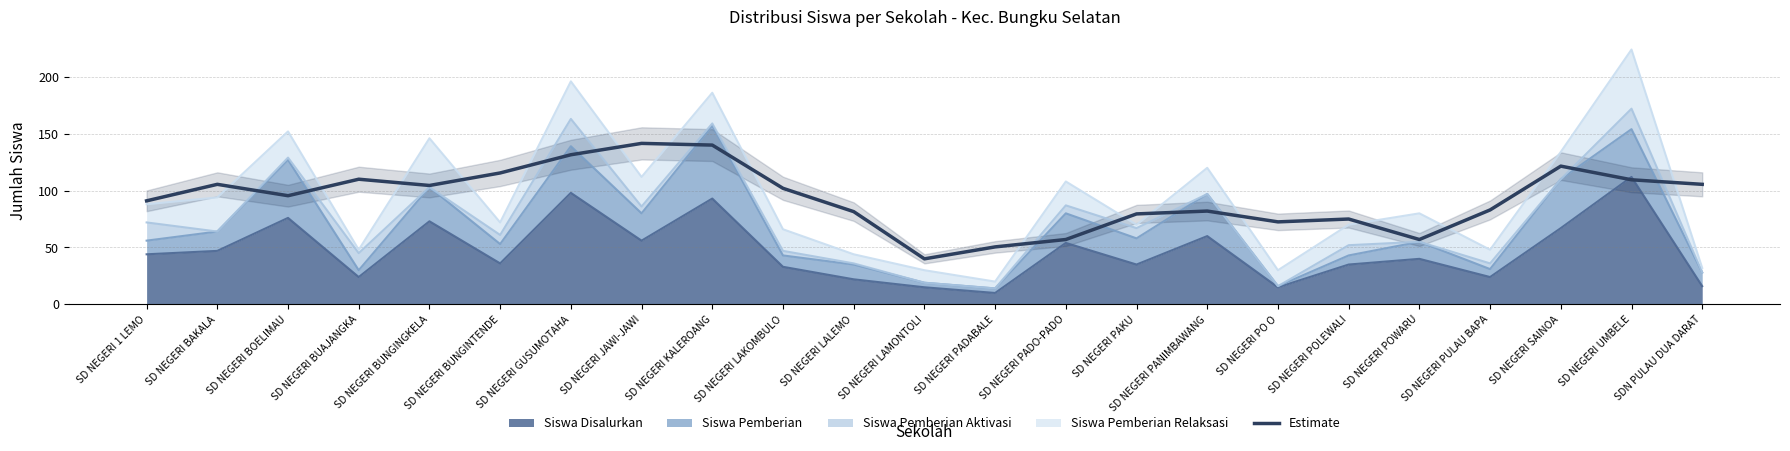

What is the change in value from SD NEGERI JAWI-JAWI to SD NEGERI POWARU?

-84.5